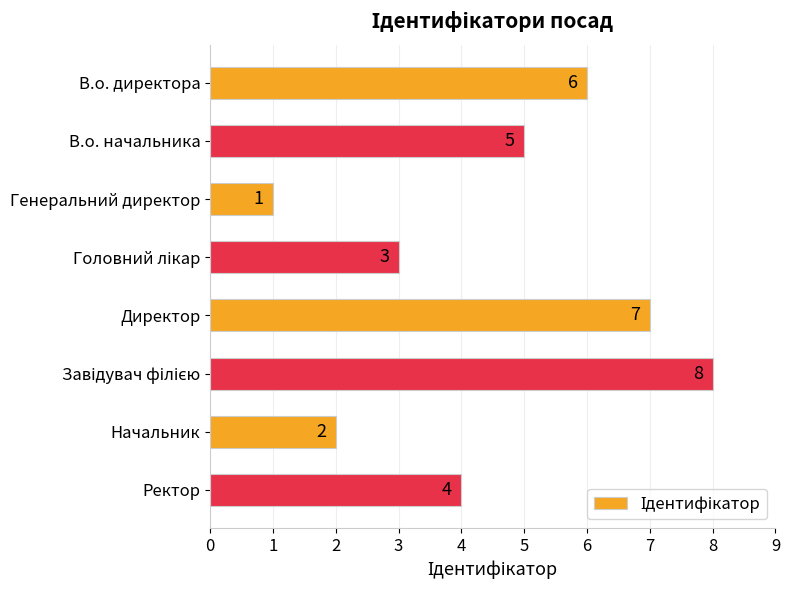

Is it true that the value at В.о. директора is 3?

False